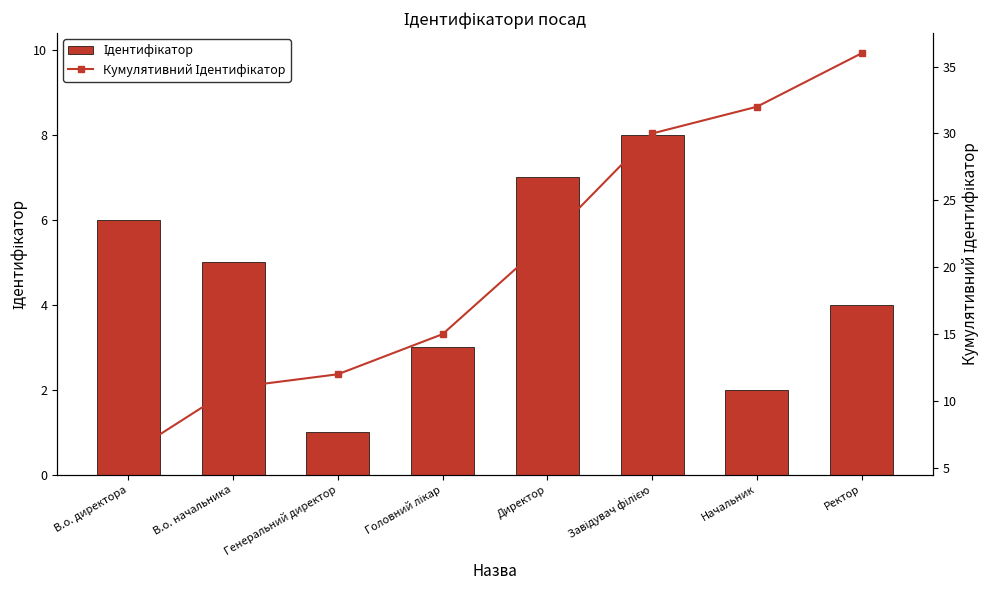

Reading right to left, what are all the values shown in this chart?

Ідентифікатор: Ректор=4	Начальник=2	Завідувач філією=8	Директор=7	Головний лікар=3	Генеральний директор=1	В.о. начальника=5	В.о. директора=6
Кумулятивний Ідентифікатор: Ректор=36	Начальник=32	Завідувач філією=30	Директор=22	Головний лікар=15	Генеральний директор=12	В.о. начальника=11	В.о. директора=6